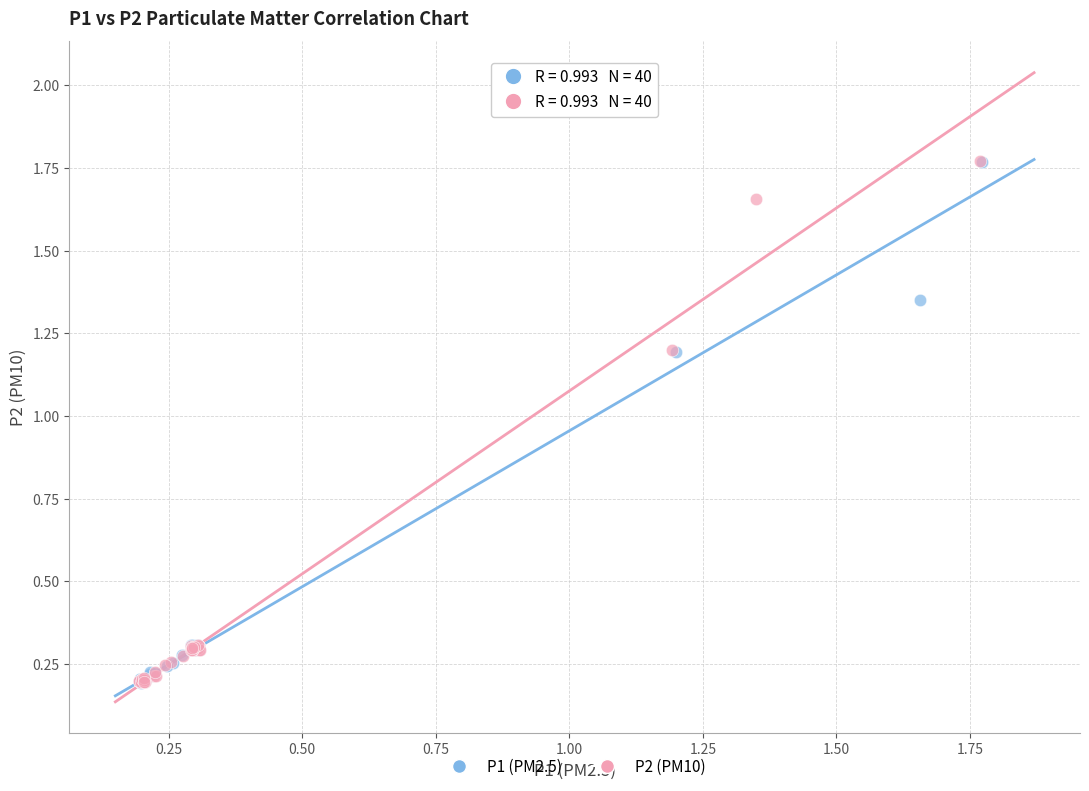

Which series has the widest spread of Y values?

P2 (PM10)